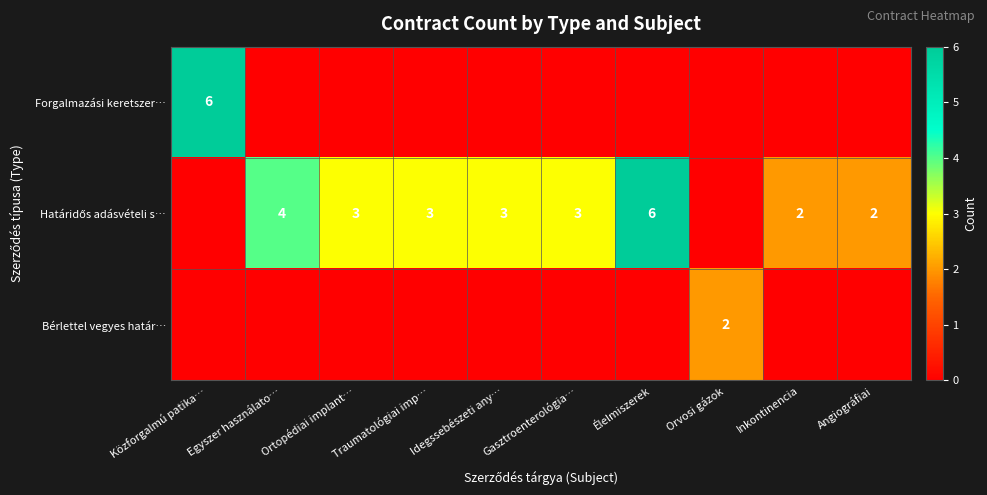

The Bérlettel vegyes határ… series shows 3 at Orvosi gázok. True or false?

False